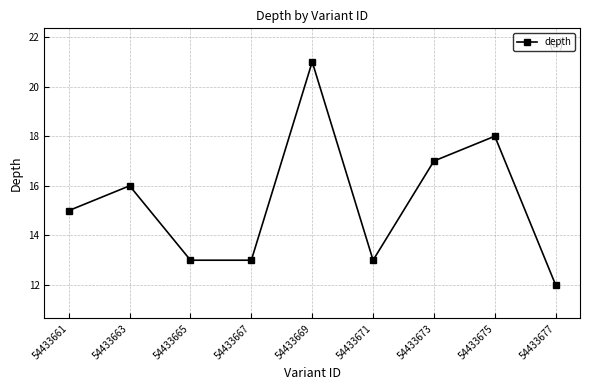

Where is the data nearest to the value 16?

54433663